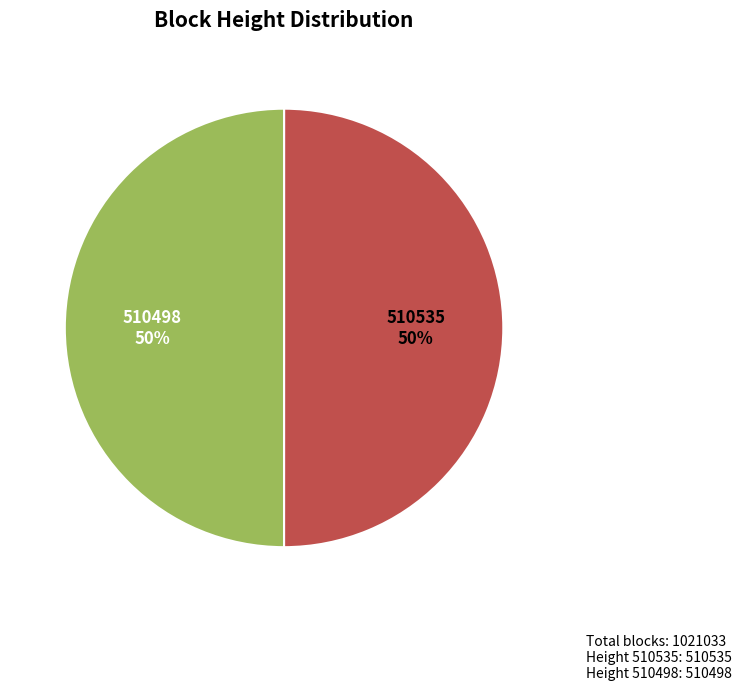

What is the ratio of the value at 510535 to the value at 510498?

1.0